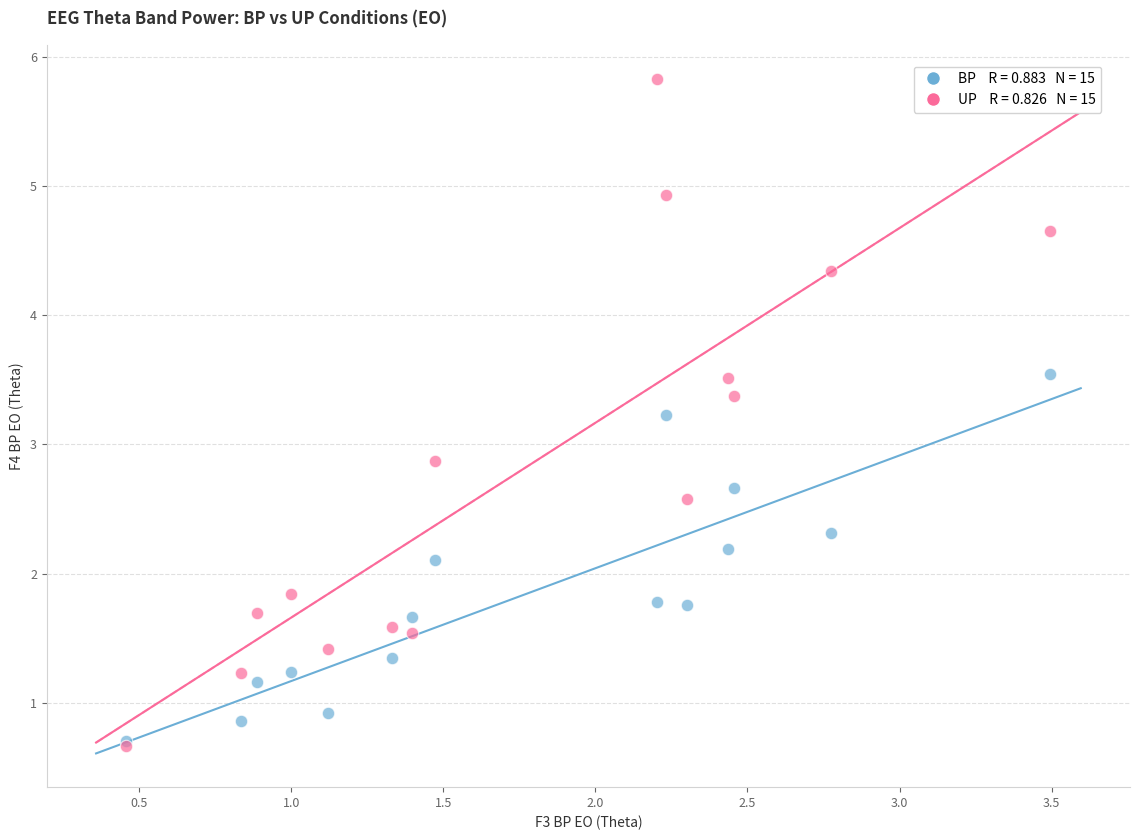

Across all series, what Y value is closest to 3?

2.9